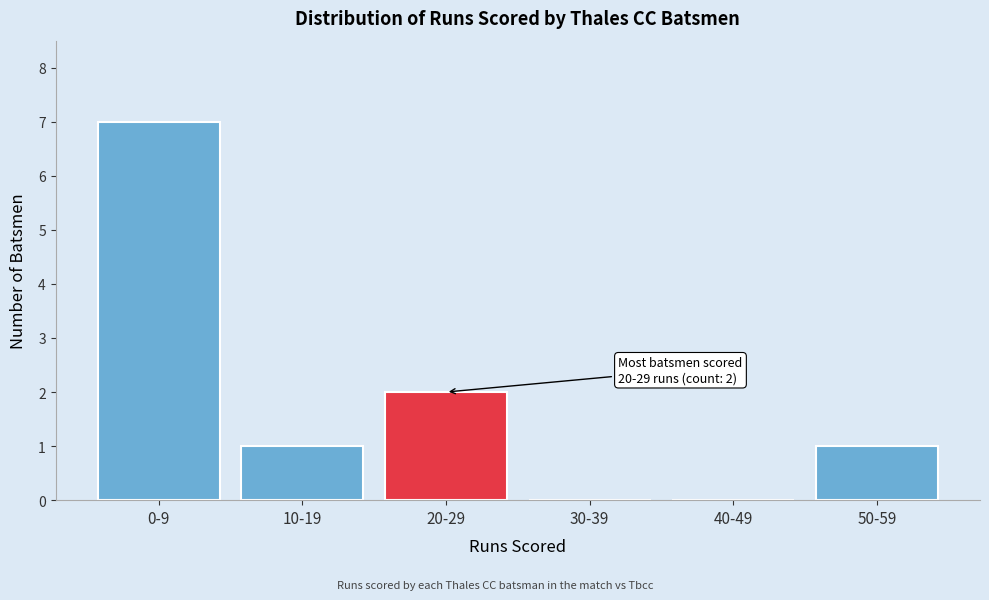

Reading left to right, transcribe all the data shown in this chart.

0-9=7	10-19=1	20-29=2	30-39=0	40-49=0	50-59=1